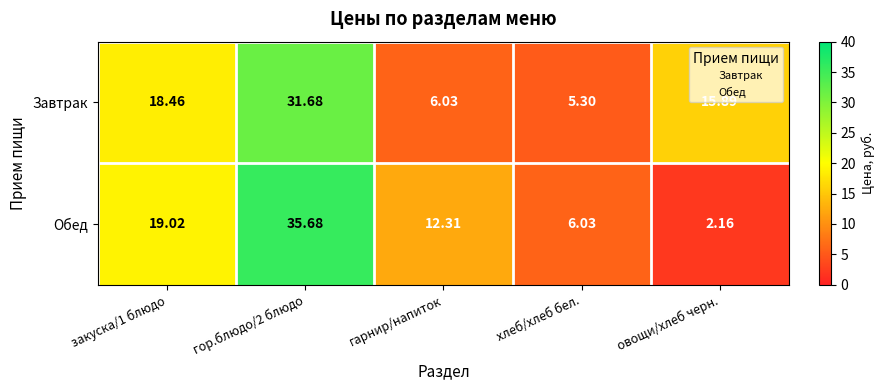

What is the maximum value shown in the chart?

35.7